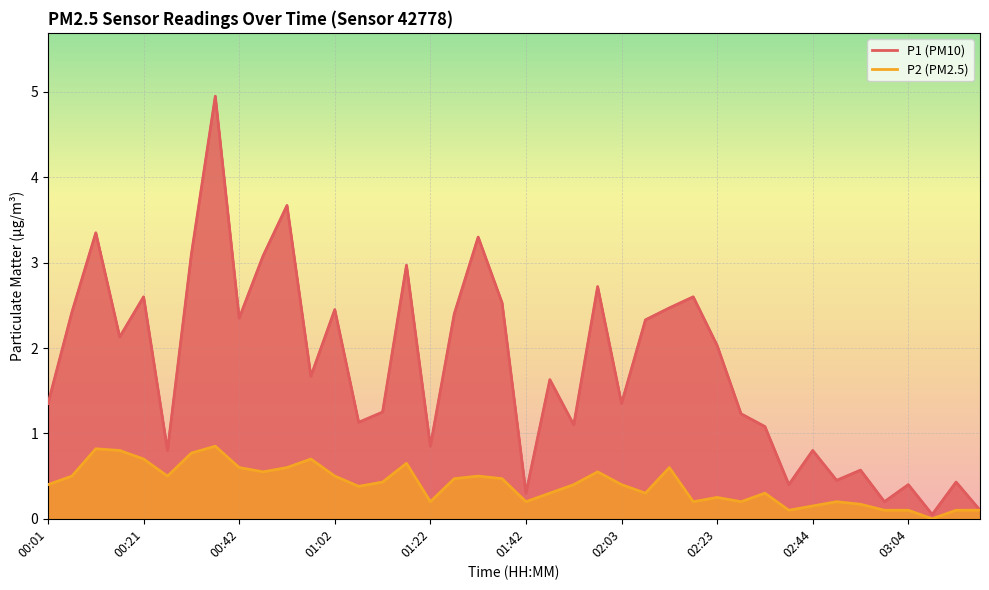

What is the sum of all P1 values?

70.6